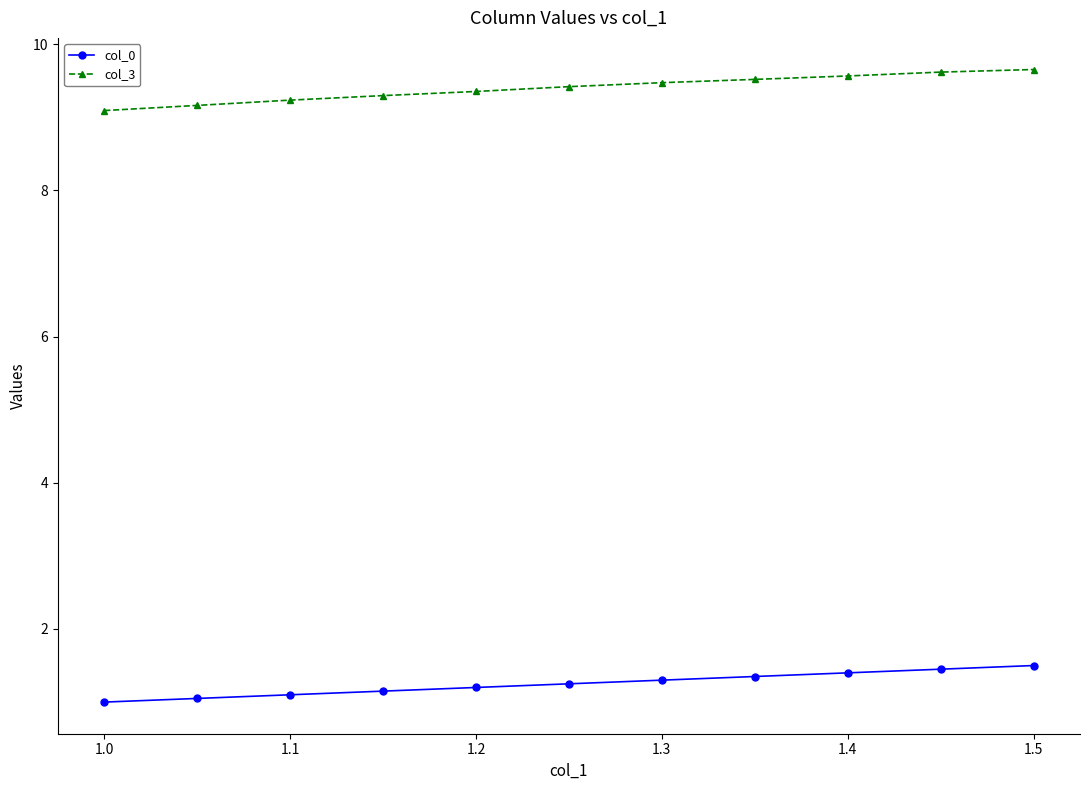

What are all the series names shown in the legend?

col_0, col_3